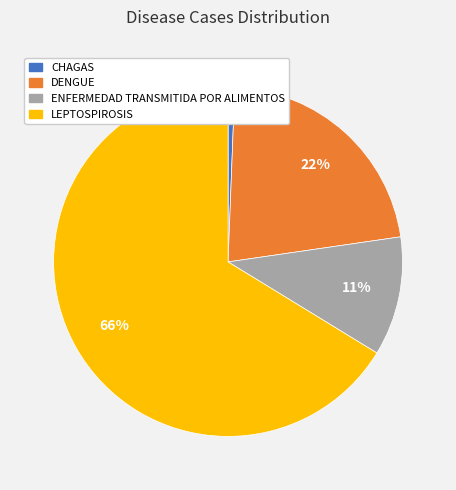

To the nearest percent, what is the difference between the LEPTOSPIROSIS and ENFERMEDAD TRANSMITIDA POR ALIMENTOS slice percentages?

55%